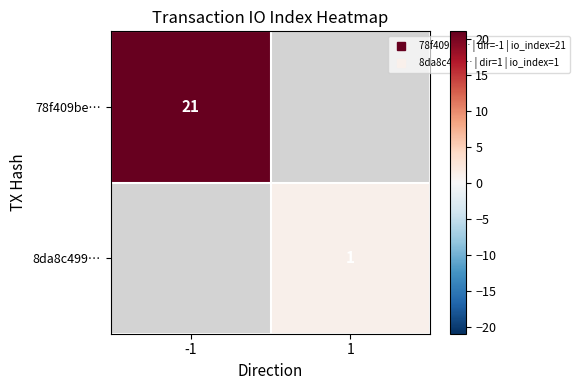

At which category does the chart reach its minimum across all series?

1